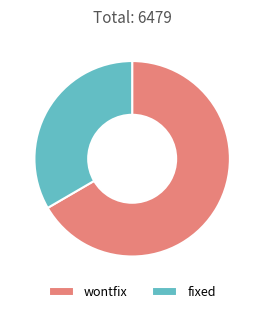

Does fixed represent more than half of the total?

No